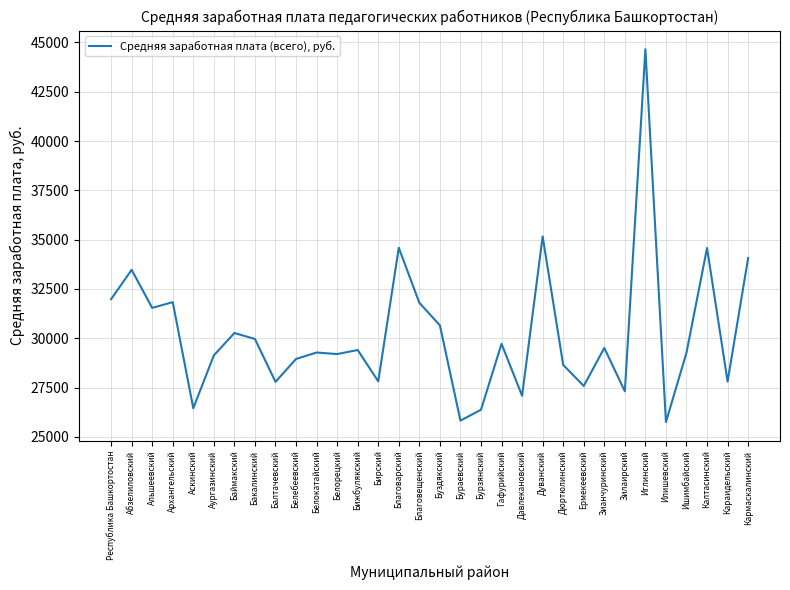

What position from the left is Зианчуринский?

25